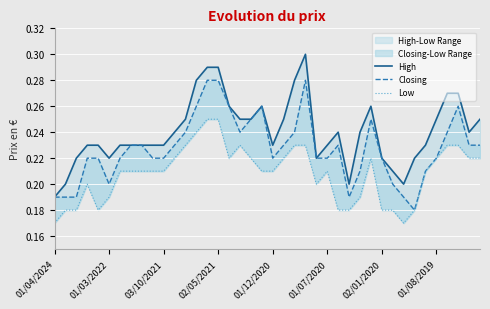

Rank the categories by High value from highest to lowest.

23, 14, 15, 13, 22, 36, 37, 16, 19, 29, 12, 17, 18, 21, 35, 39, 11, 26, 28, 38, 02/05/2021, 01/12/2020, 02/01/2020, 01/08/2019, 8, 9, 10, 20, 25, 34, 03/10/2021, 01/07/2020, 24, 30, 33, 31, 01/03/2022, 27, 32, 01/04/2024